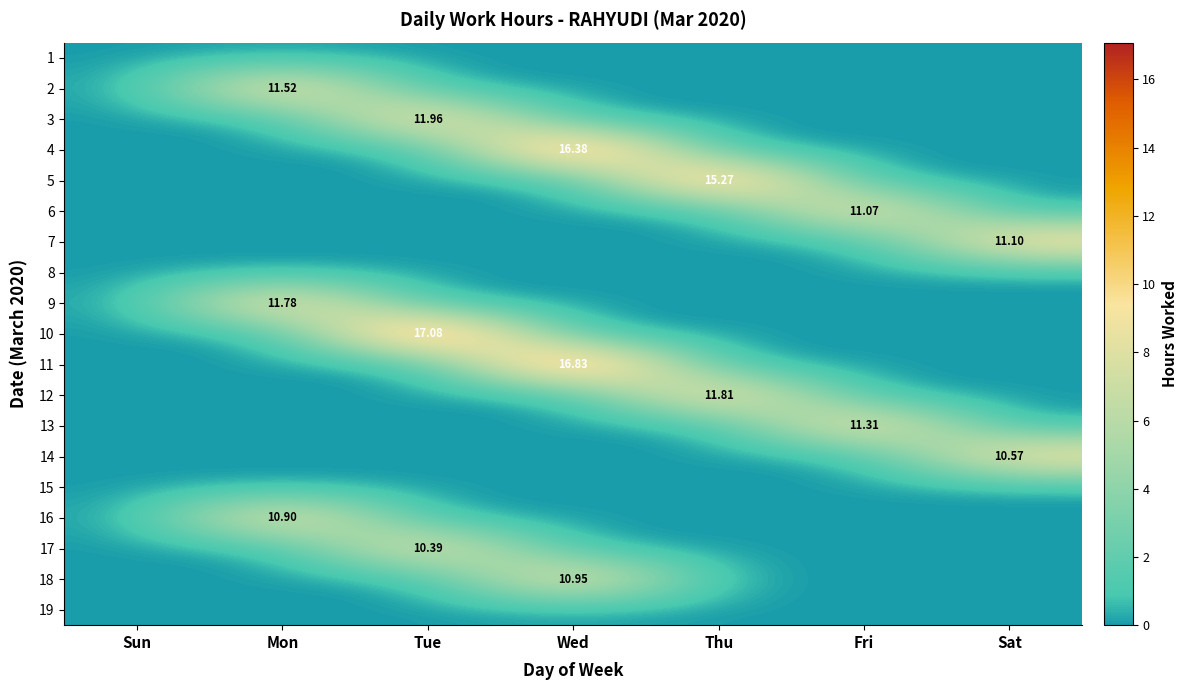

What value does the 18 series have at Wed?

10.9